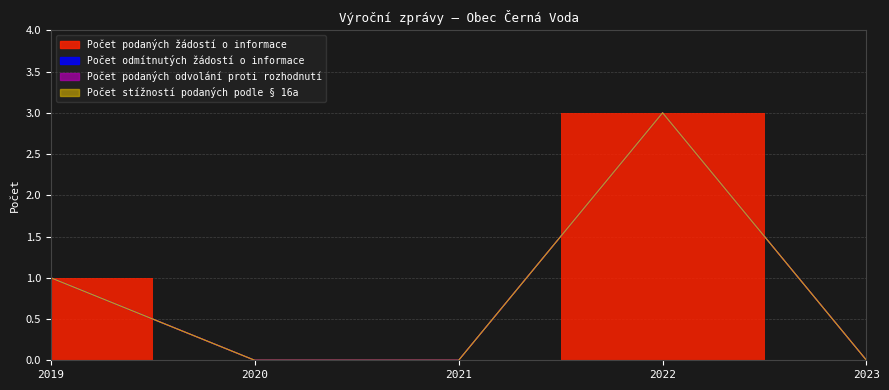

True or false: Počet podaných žádostí o informace has more than 0 points higher than both neighbors.

True